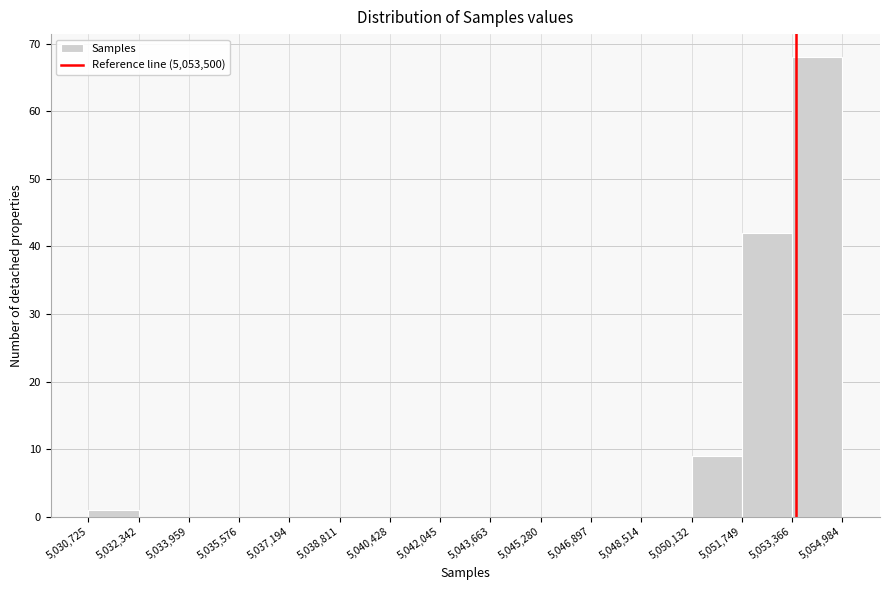

What is the height of the bar covering 5,050,132 to 5,051,749 on the x-axis? The values are not printed on the chart, so give them approximately, as read against the axis.

9